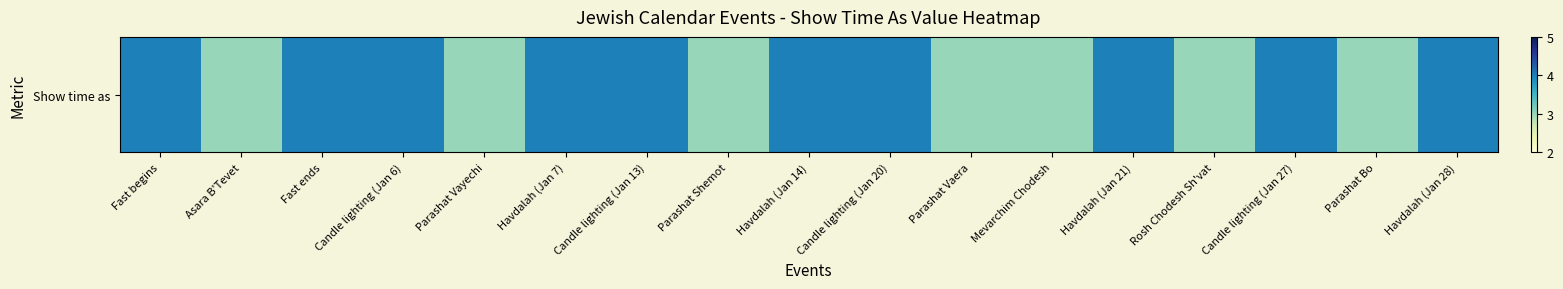

What is the change in value from Parashat Vaera to Havdalah (Jan 28)?

+1